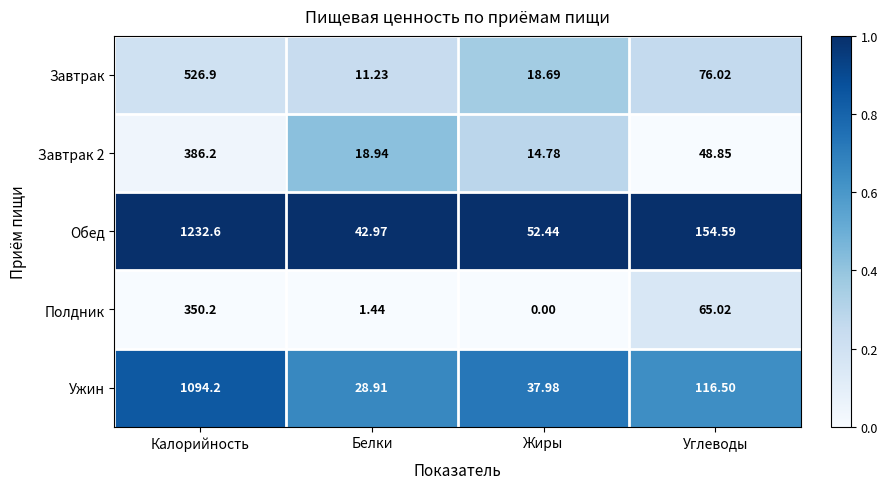

List the labels in order of Завтрак 2 value, largest first.

Калорийность, Углеводы, Белки, Жиры